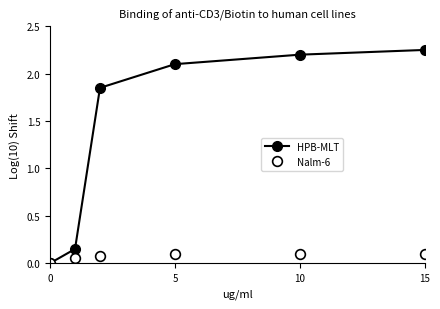

Which series has the largest total across all categories?

HPB-MLT